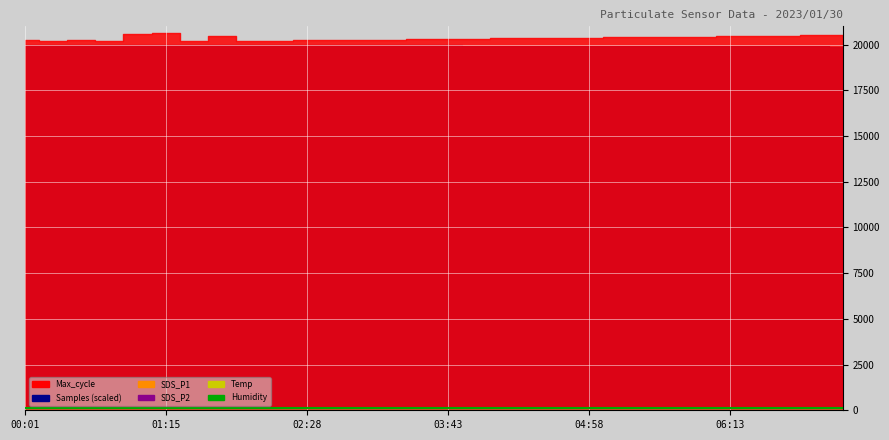

What are all the series names shown in the legend?

Max_cycle, Samples, SDS_P1, SDS_P2, Temp, Humidity